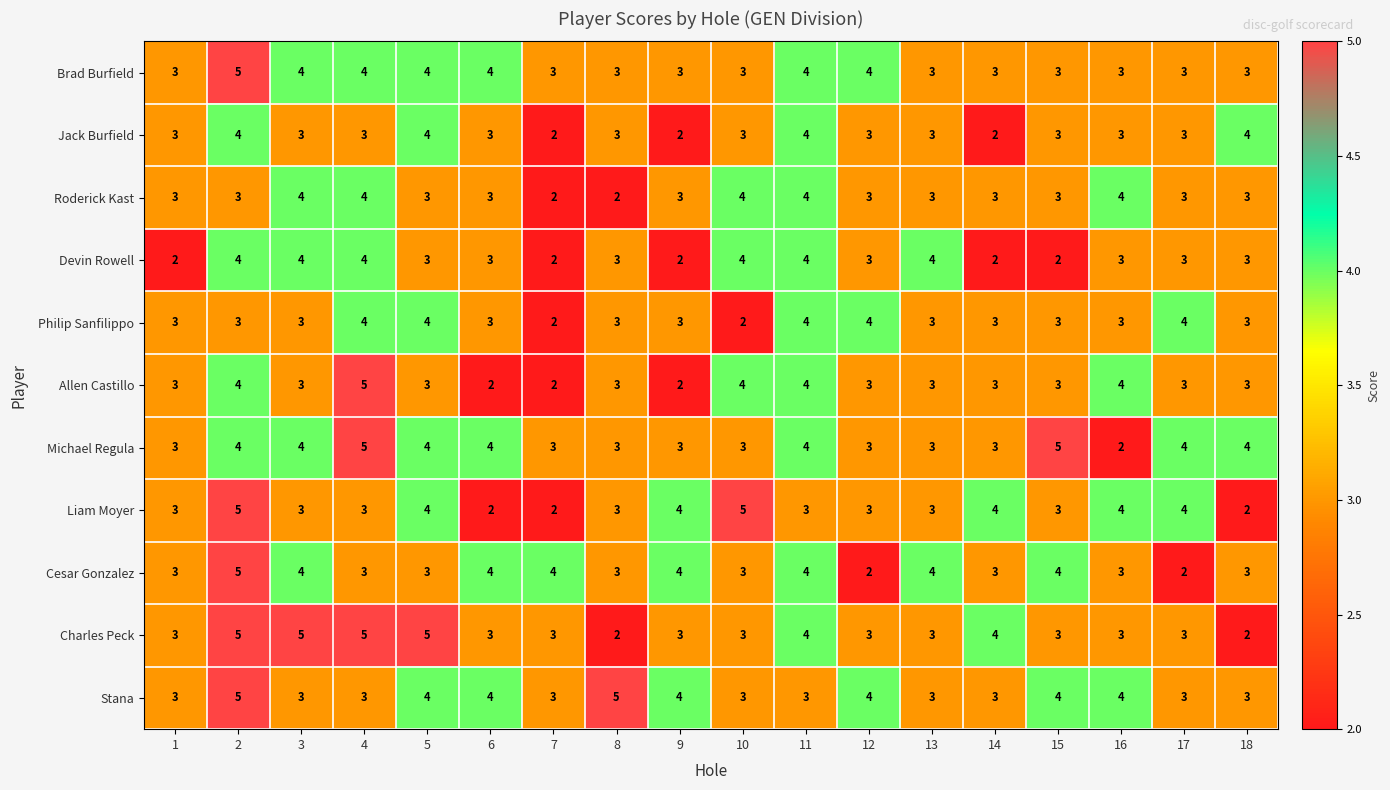

What value does the Liam Moyer series have at 13?

3